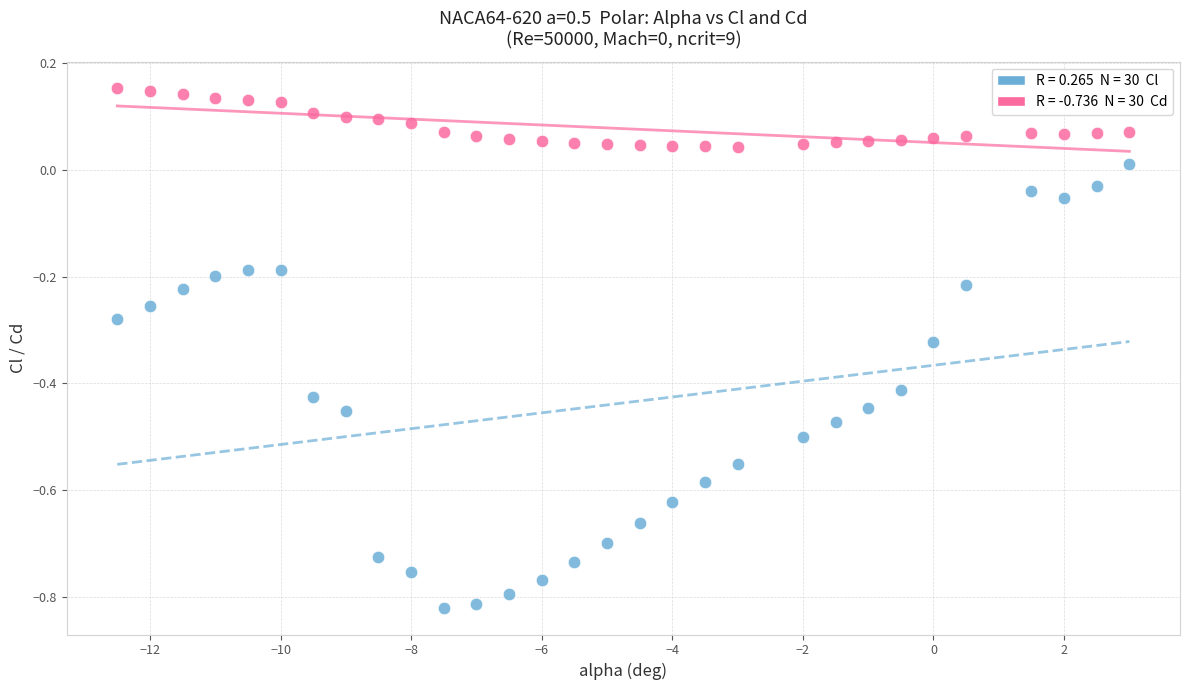

Across all data points, what is the range of X values (max minus min)?

15.5